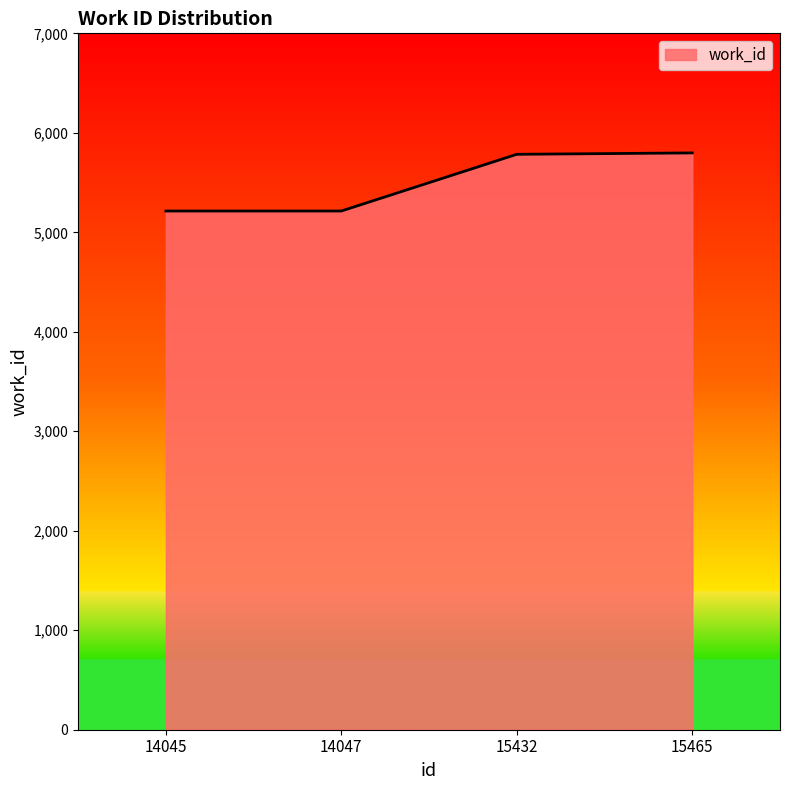

True or false: the data shows 8126 at 15465.

False